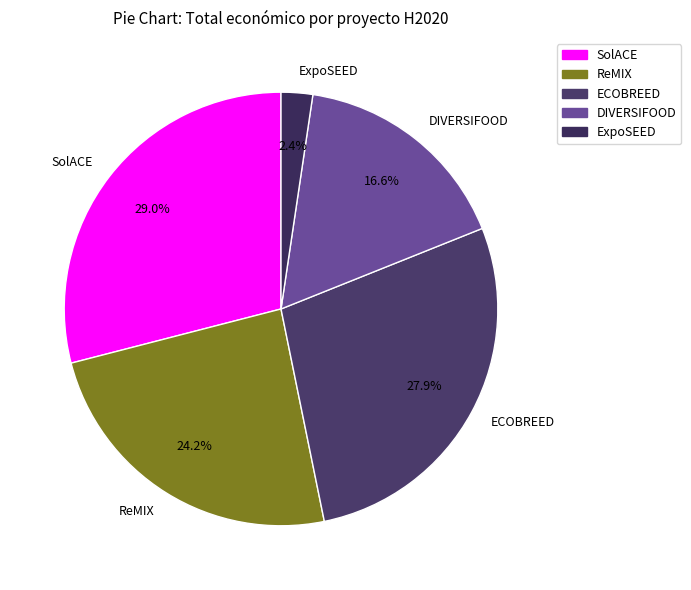

Is the sum of ECOBREED and SolACE greater than half?

Yes